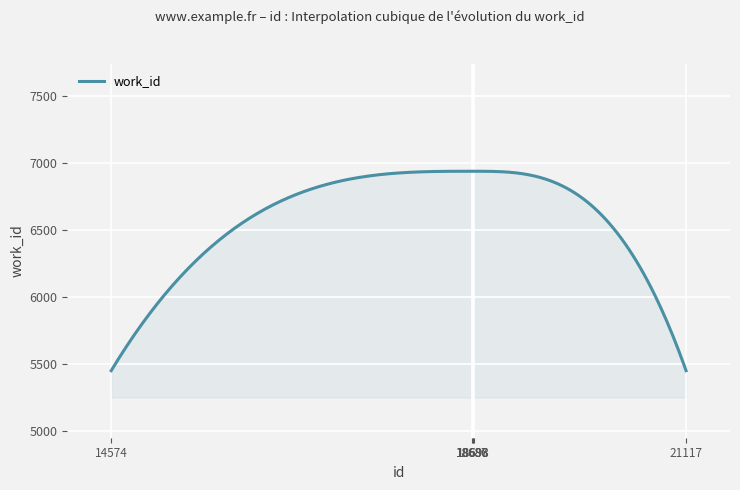

What is the maximum value shown in the chart?

6939.0